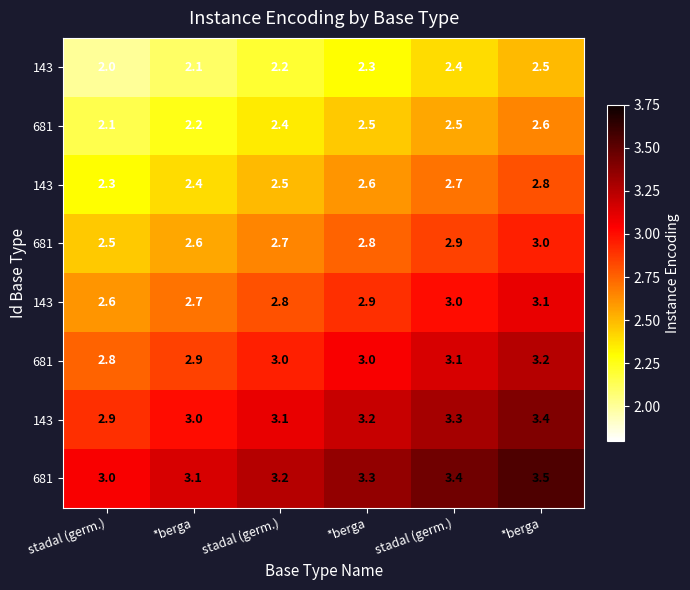

What is the spread (max minus min) of values at *berga?

1.0